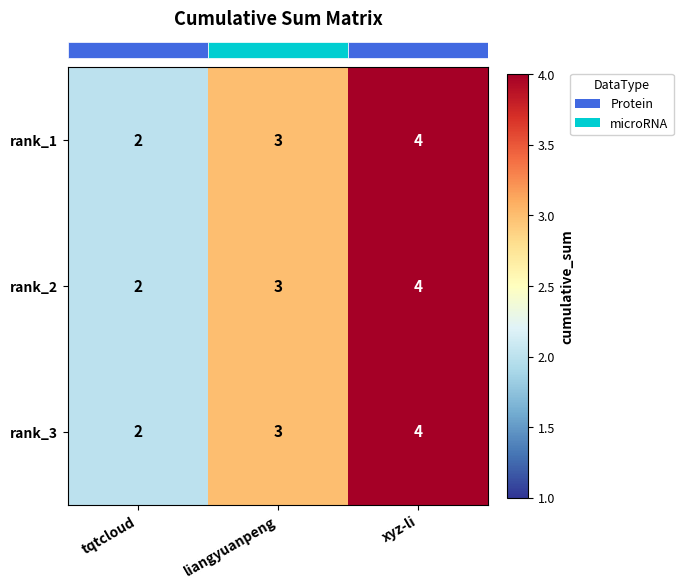

The rank_3 series shows 3 at xyz-li. True or false?

False